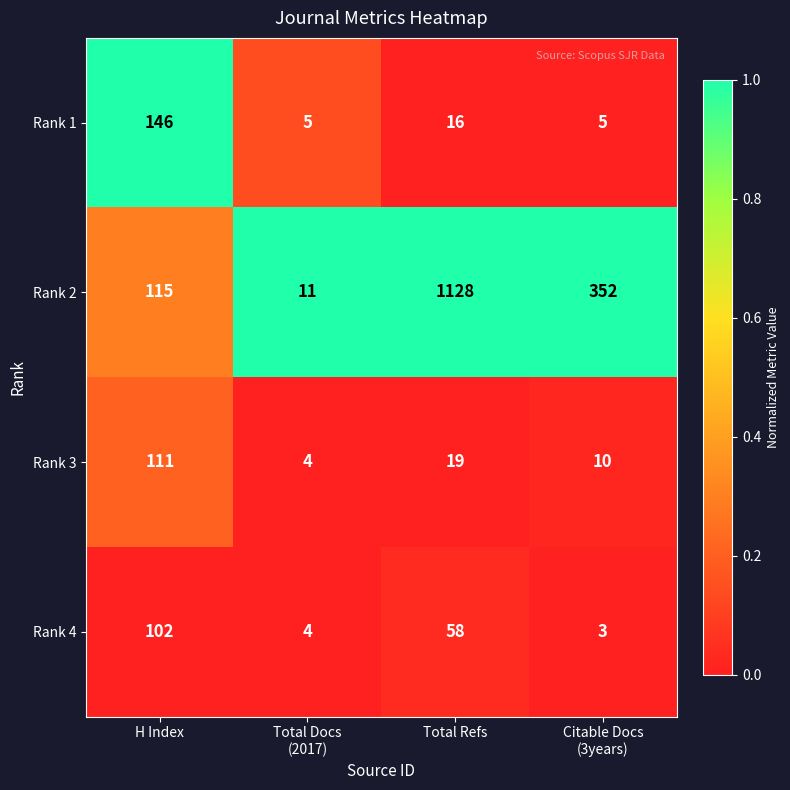

At which label does Rank 3 first exceed 19?

H Index